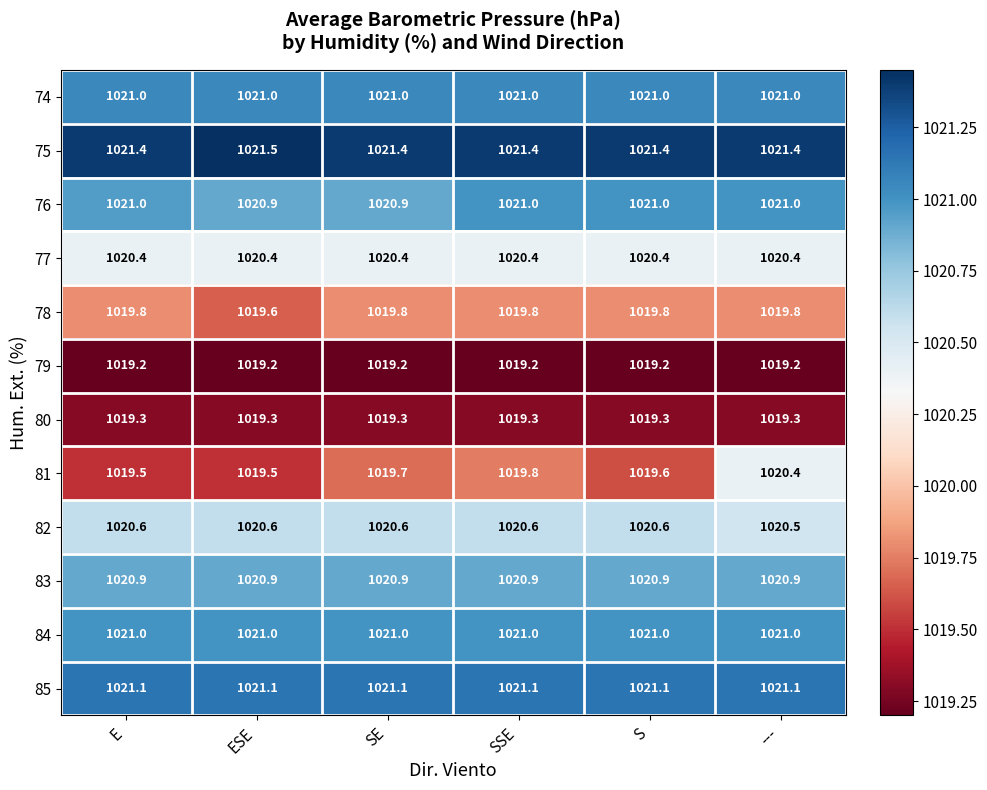

What value does the 77 series have at E?

1020.4